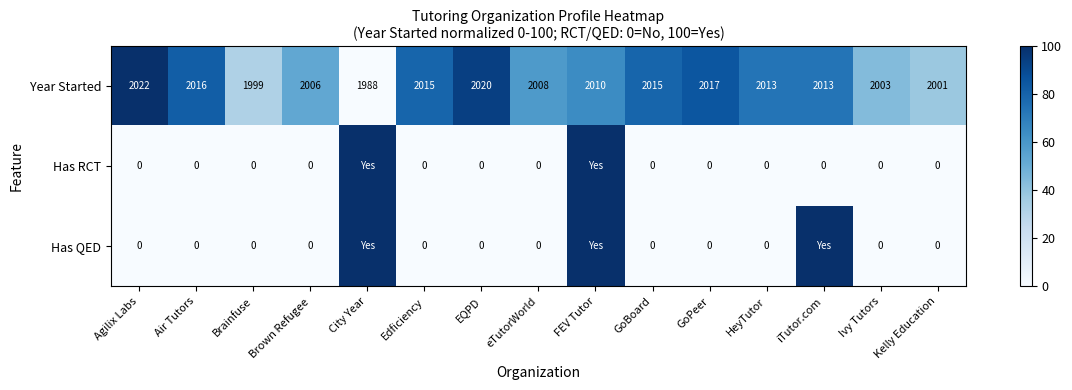

What is the sum of all Year Started values?

30146